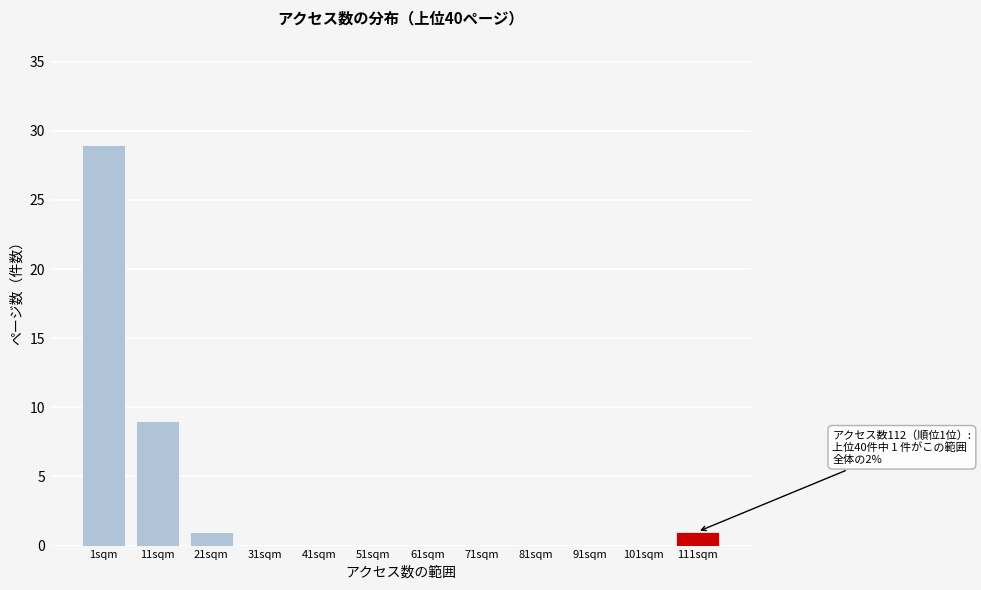

Reading left to right, extract all data points from this chart.

1sqm=29	11sqm=9	21sqm=1	31sqm=0	41sqm=0	51sqm=0	61sqm=0	71sqm=0	81sqm=0	91sqm=0	101sqm=0	111sqm=1